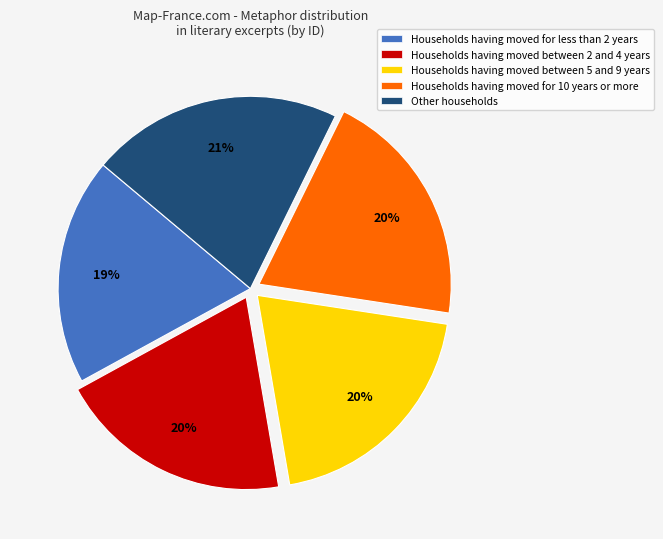

Which category has the biggest portion of the pie?

Other households